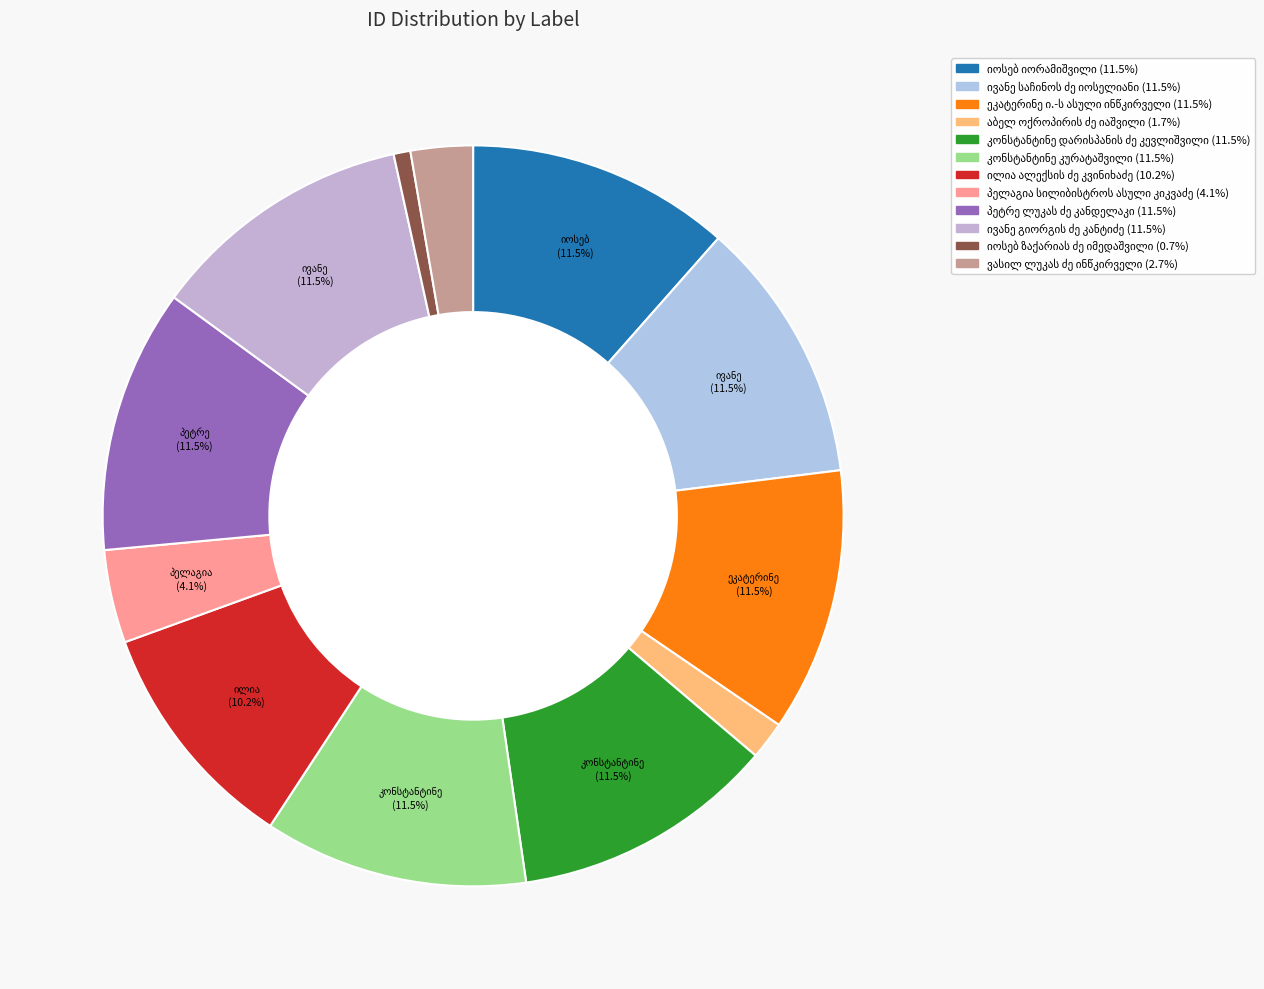

What percentage is NOT represented by იოსებ იორამიშვილი?

88.5%